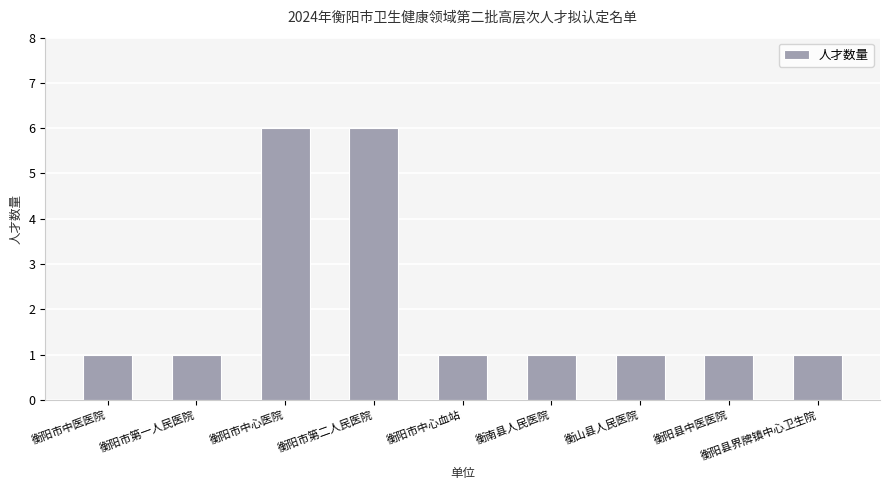

True or false: the data shows 1 at 衡阳市中心血站.

True